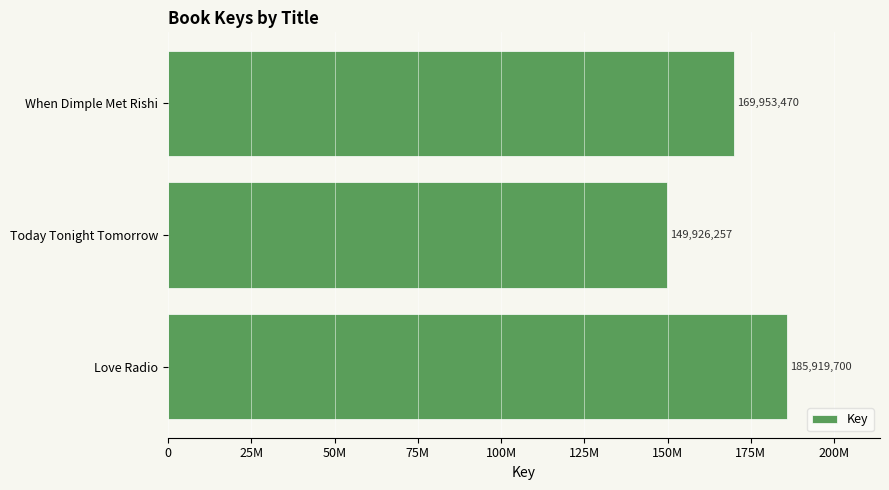

Does the chart contain any negative values?

No